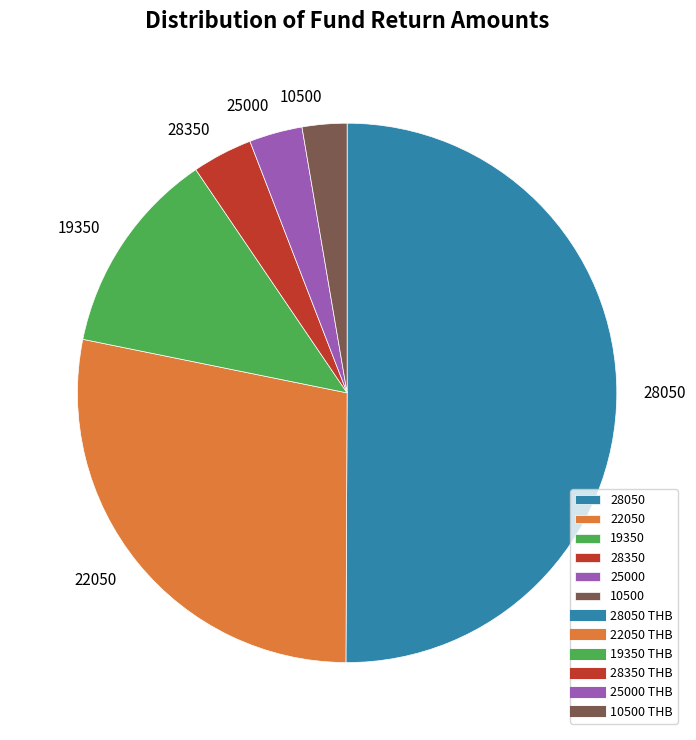

What is the ratio of the value at 28050 to the value at 22050?

1.8